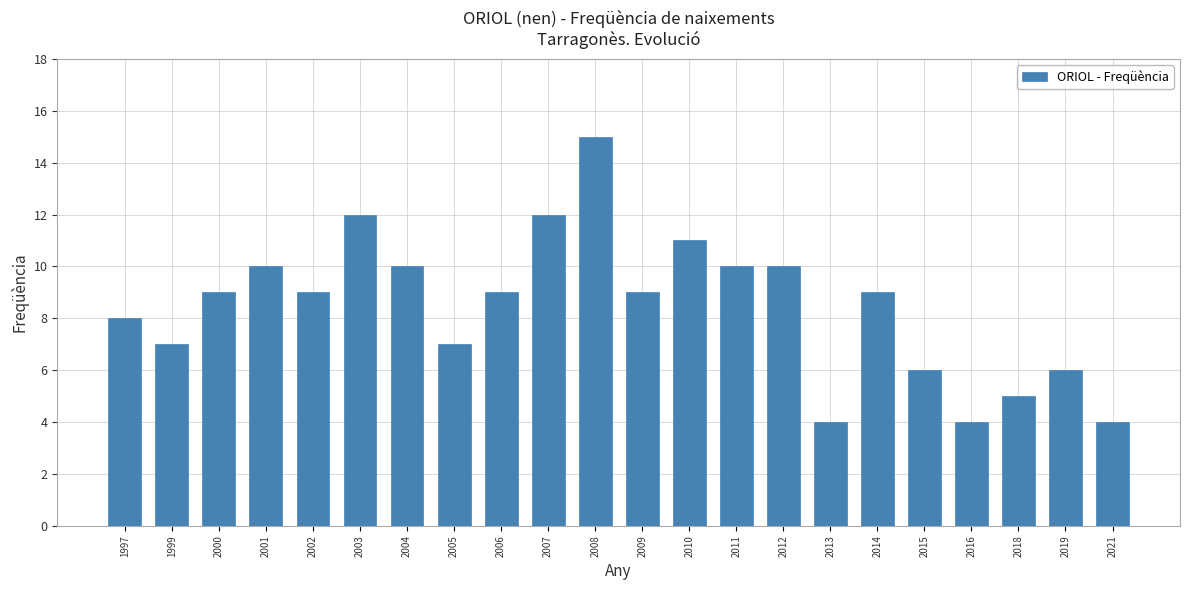

What is the change in value from 2003 to 2018?

-7